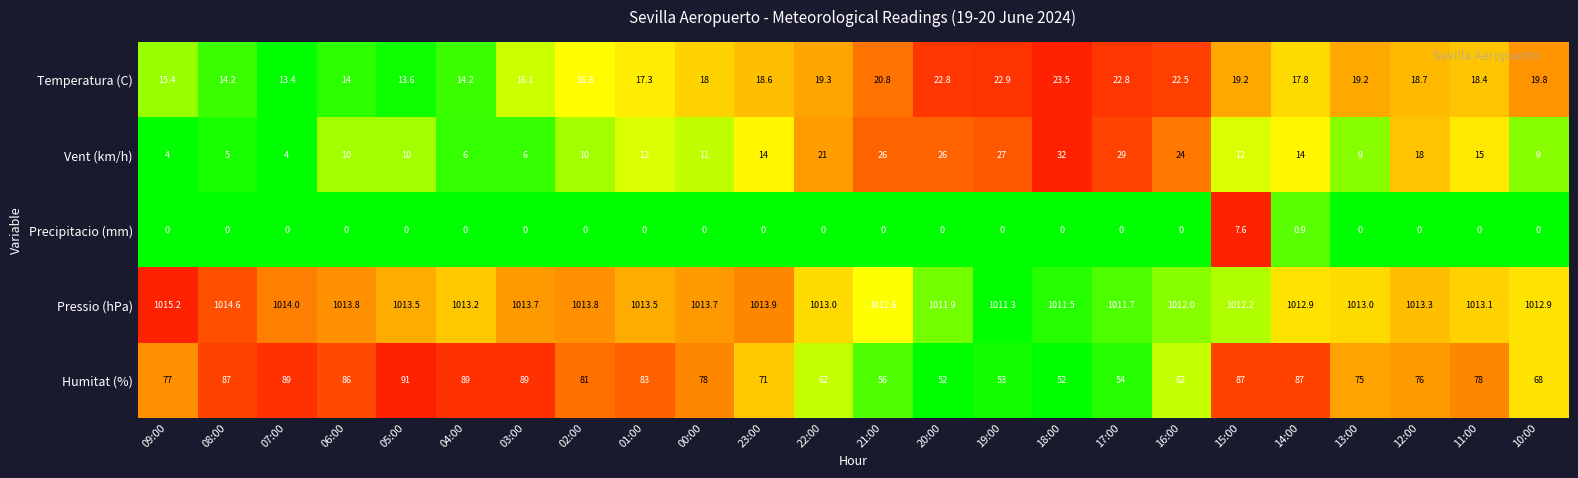

Which series has the widest spread of values?

Humitat (%)